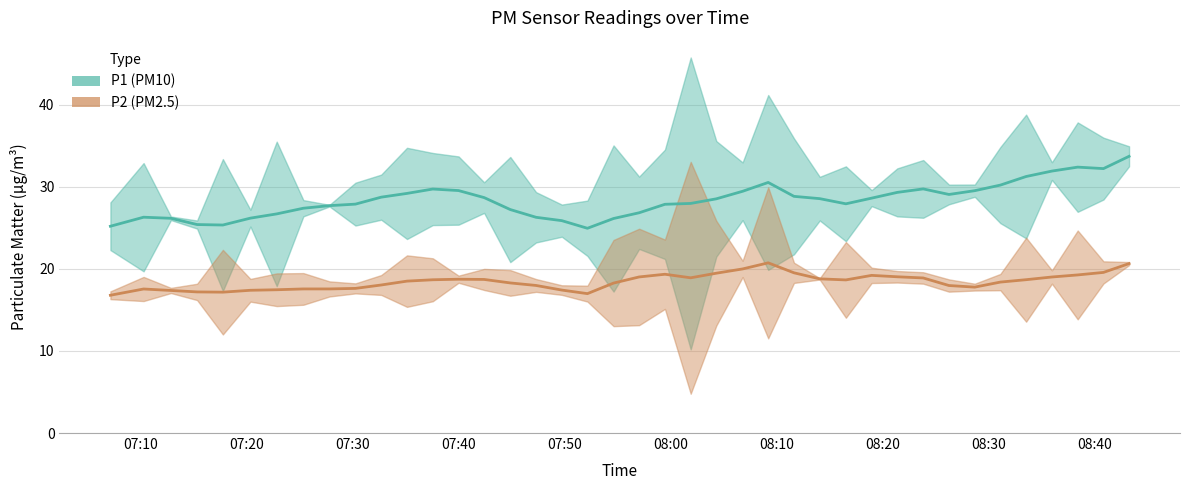

Between 0 and 9, which series saw the biggest shift?

P1